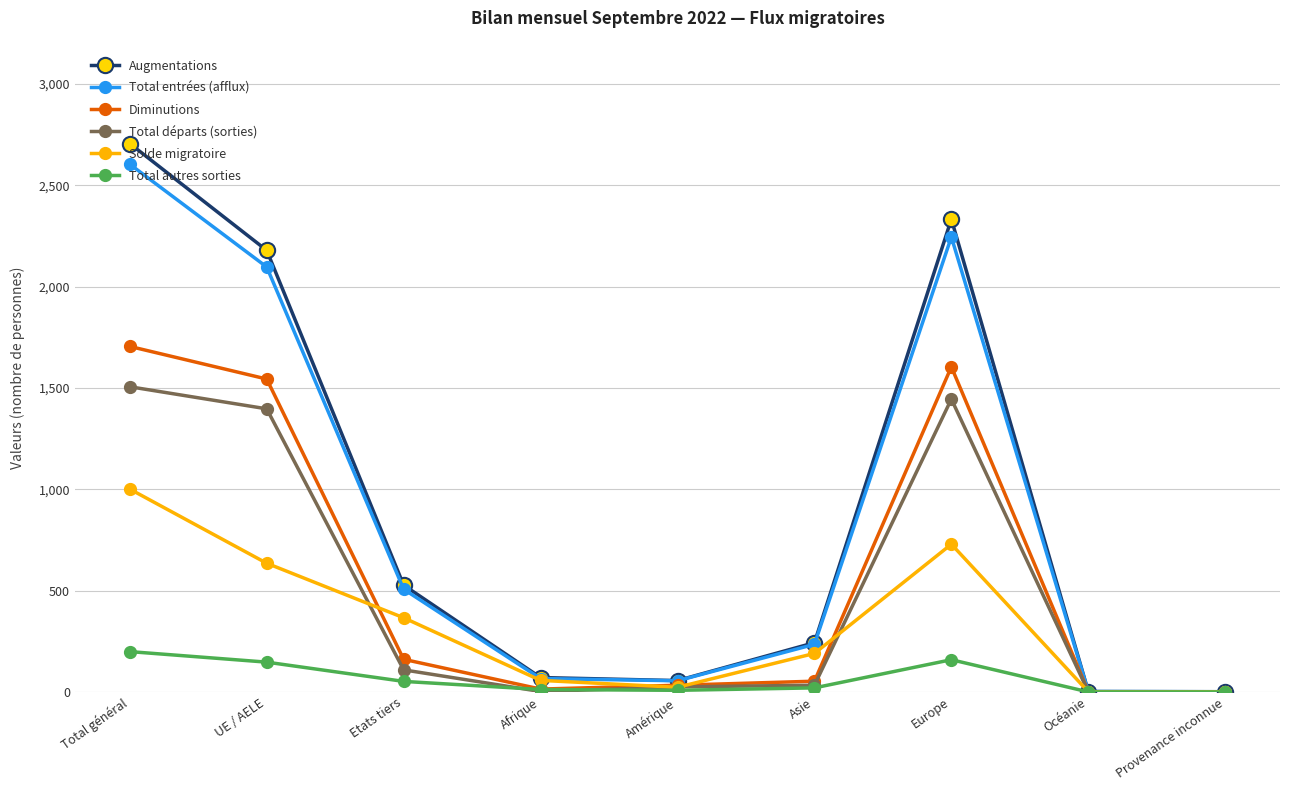

How many lines are shown in the chart?

6